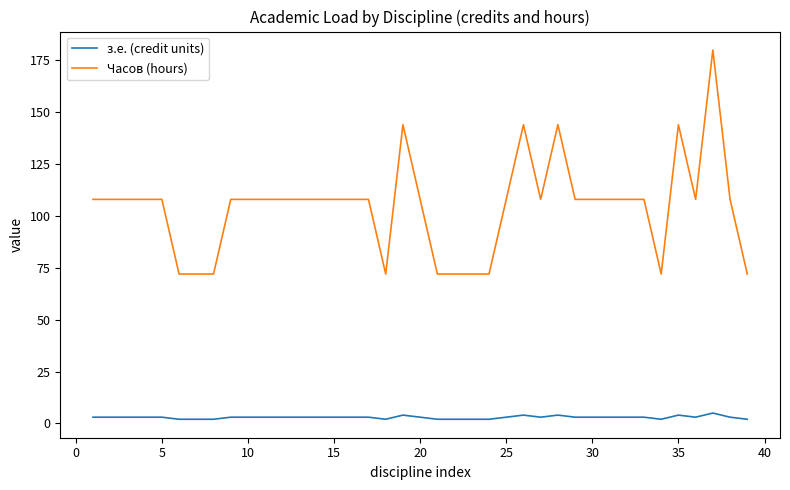

What is the maximum value for Часов (hours)?

180